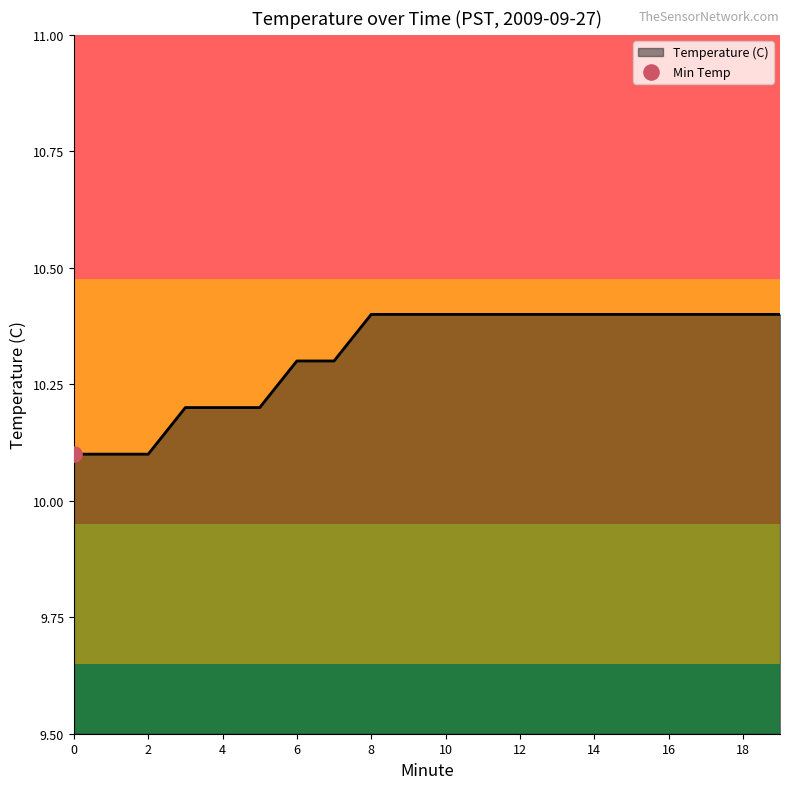

What is the difference between the maximum and minimum values?

0.3